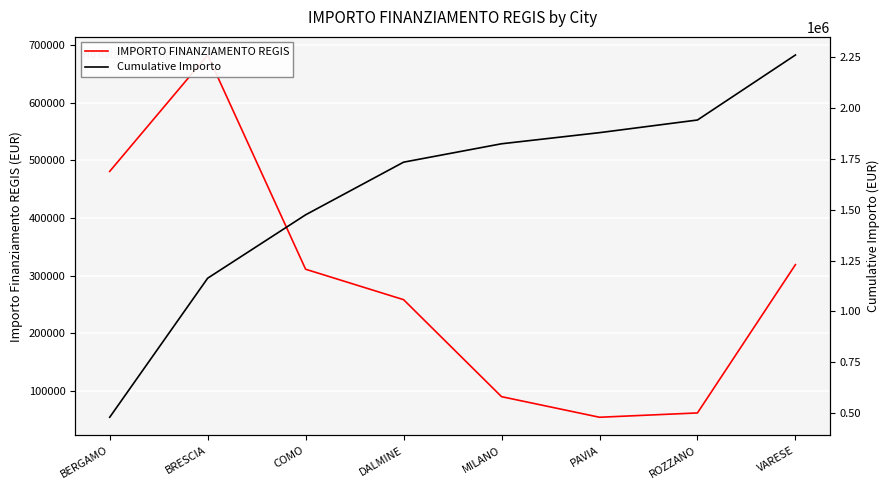

Where does the IMPORTO FINANZIAMENTO REGIS series first go above 311136?

BERGAMO